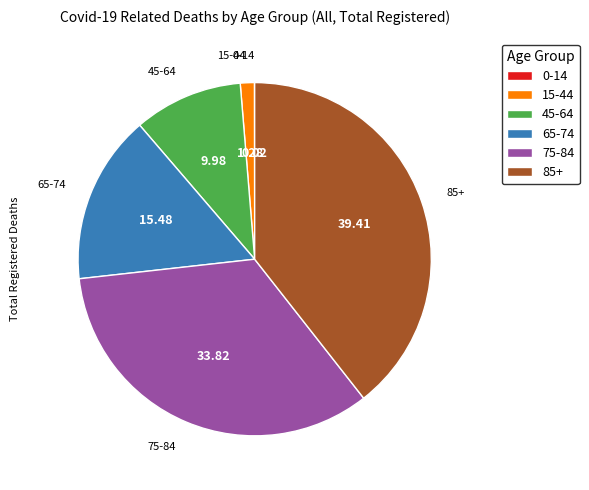

Combined, do 15-44 and 75-84 account for over 50%?

No